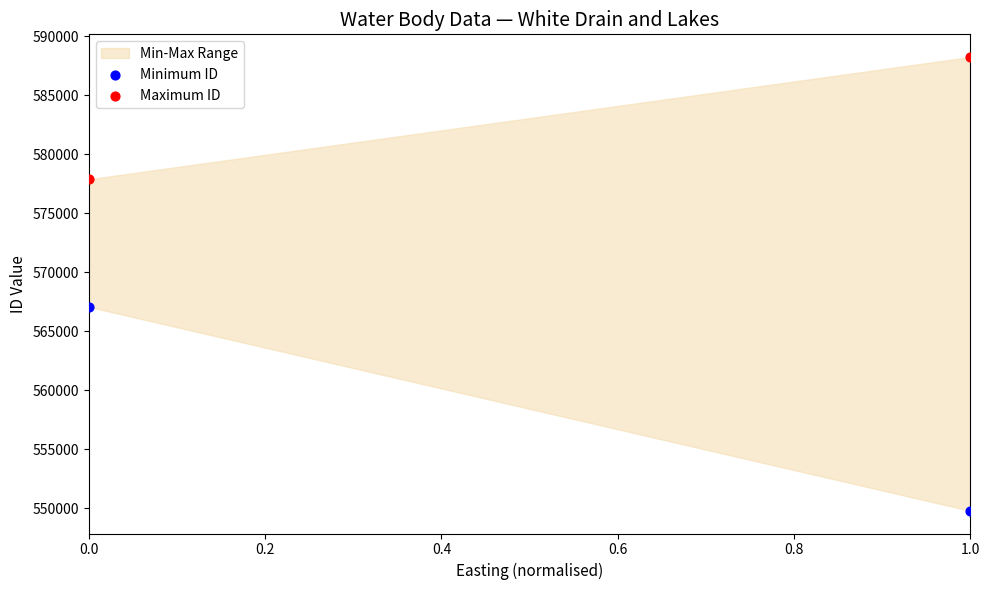

Across all series, what Y value is closest to 569003?

567062